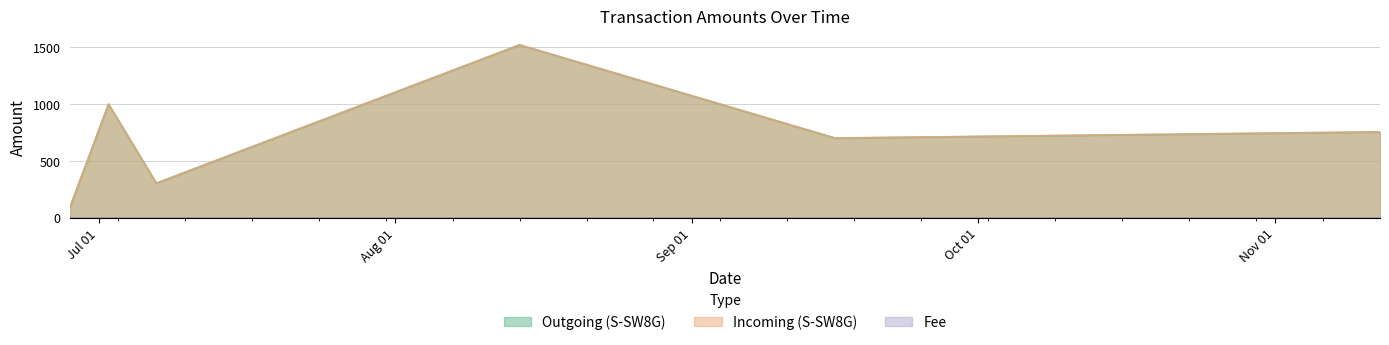

What is the difference between the maximum and minimum values in the Outgoing (S-SW8G) series?

1421.0